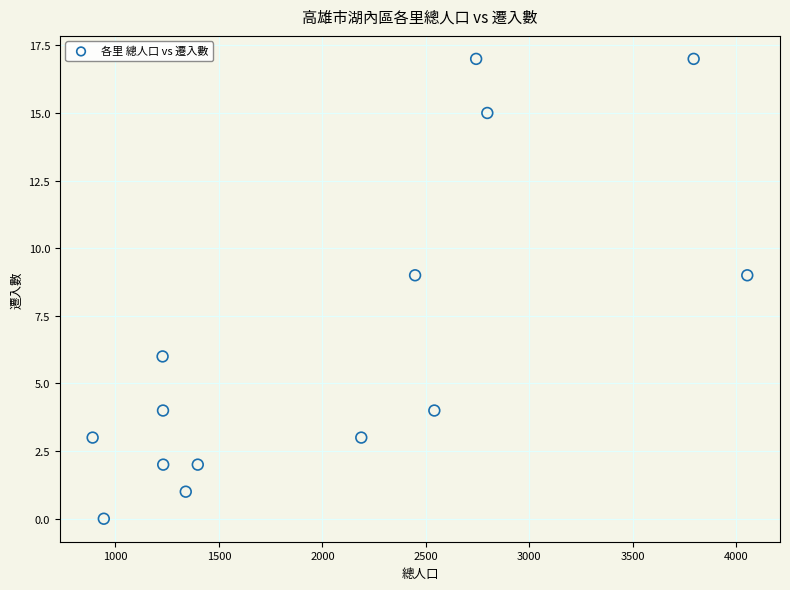

What is the range of Y values (max minus min)?

17